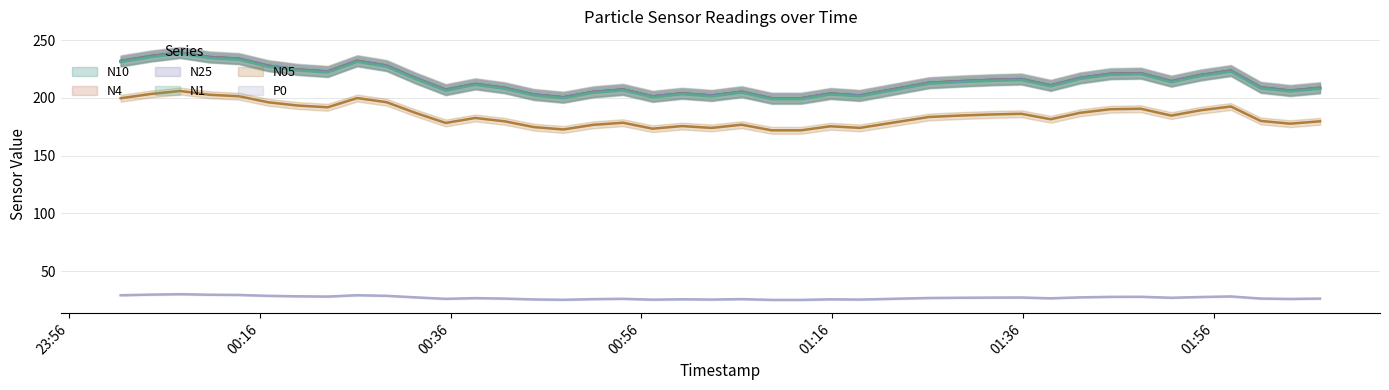

What is the label of the 4th point from the left?

00:56